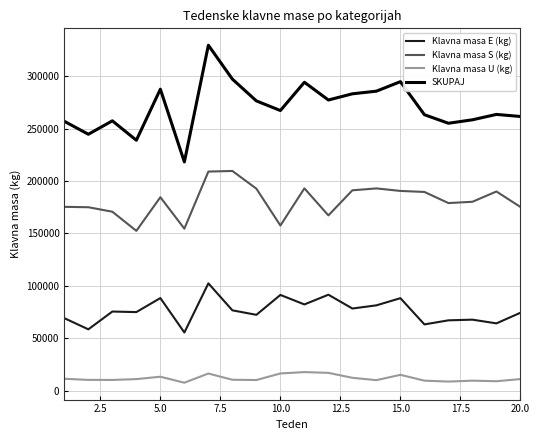

List the series in order of their peak value, highest first.

SKUPAJ, Klavna masa S (kg), Klavna masa E (kg), Klavna masa U (kg)